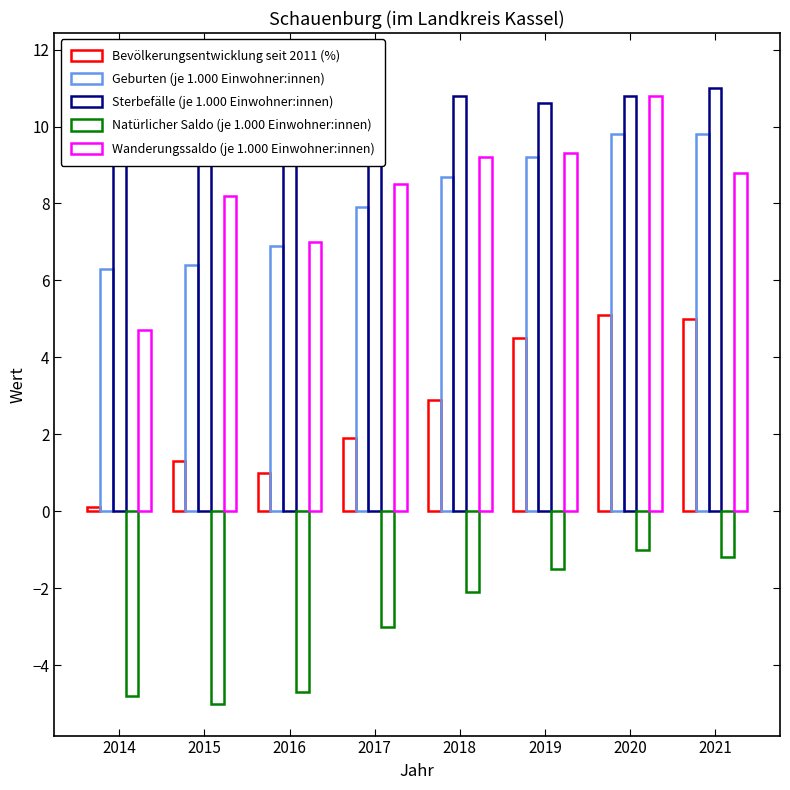

At which label is Bevölkerungsentwicklung seit 2011 (%) closest to 2?

2017